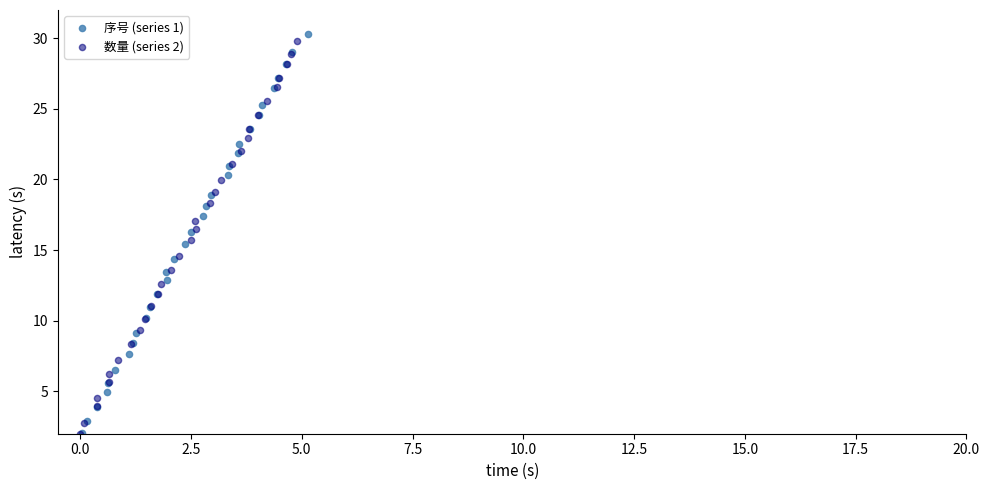

Which series contains the highest Y value?

序号 (series 1)